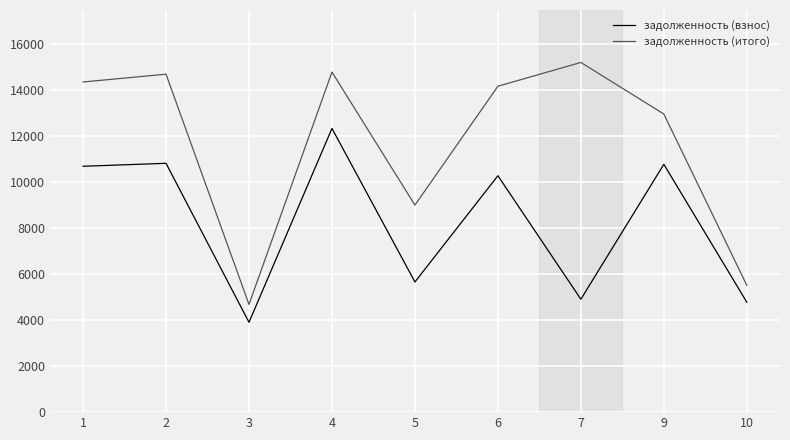

True or false: задолженность (итого) and задолженность (взнос) cross at least once.

False